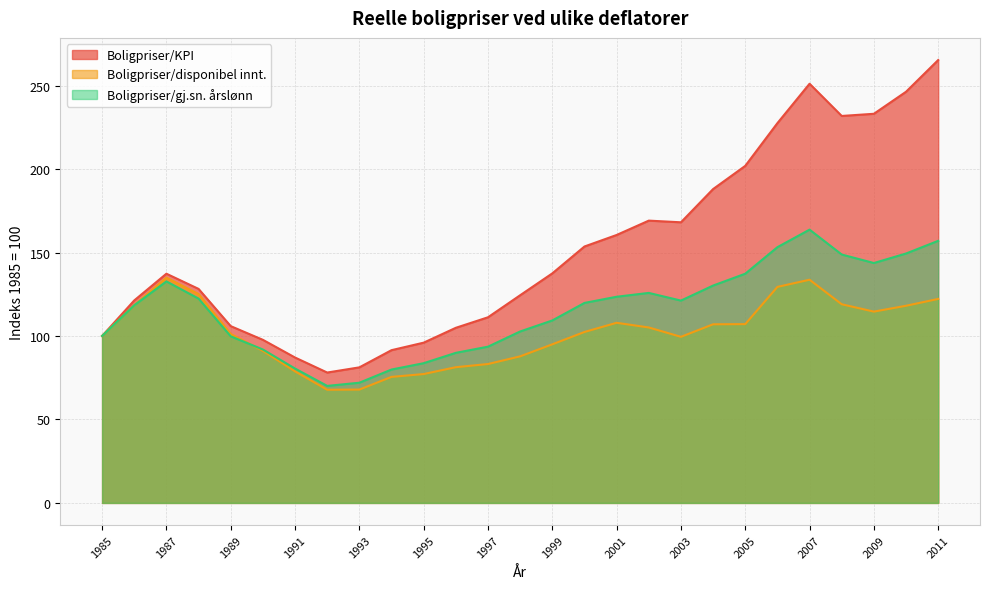

At which category does Boligpriser/disponibel innt. reach its first local peak?

1987